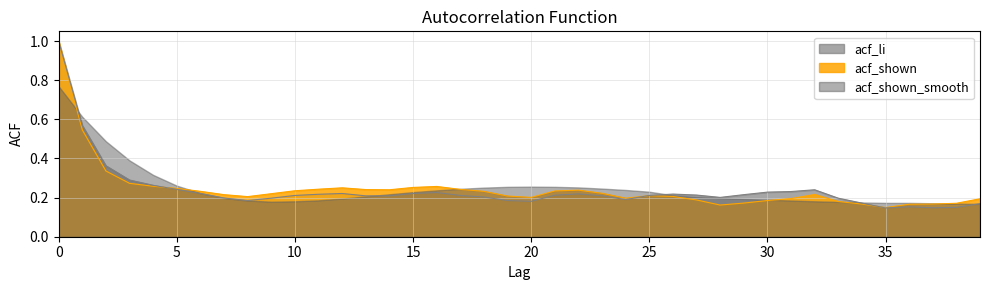

What is the maximum value shown in the chart?

1.0